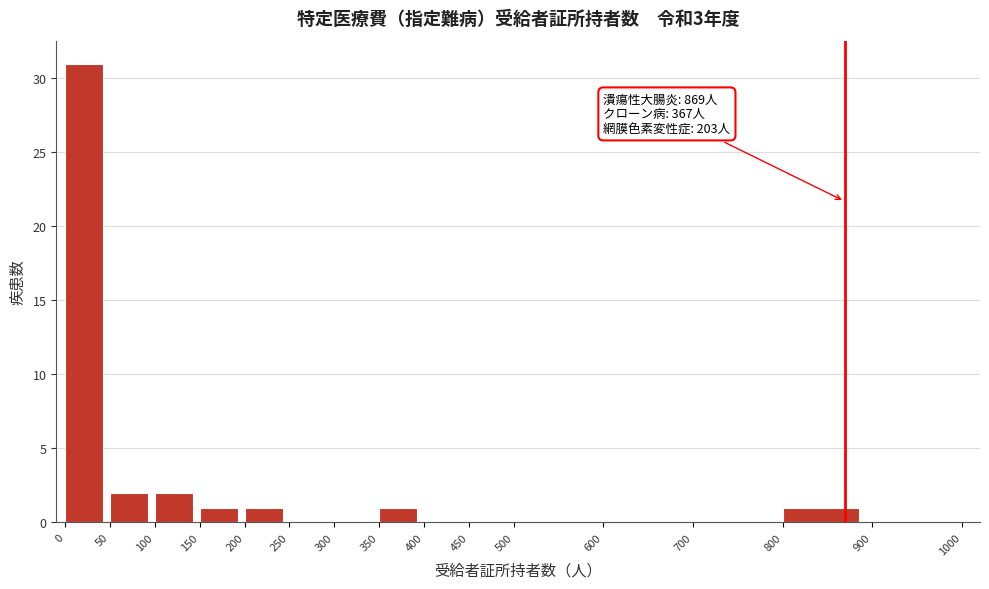

Over which range of the x-axis is the bar tallest?

0 to 50